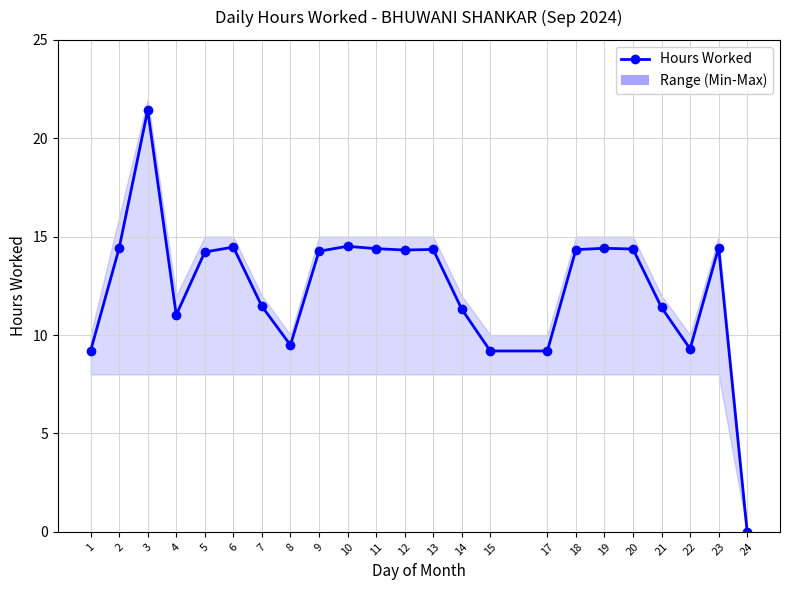

How many interior local peaks (higher than both neighbors) does the data have?

6